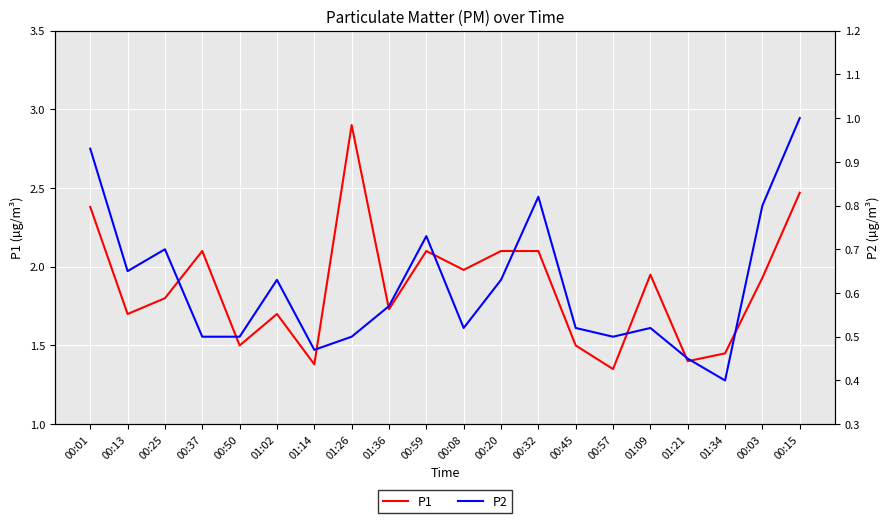

Does the chart display data point markers on the line(s)?

No